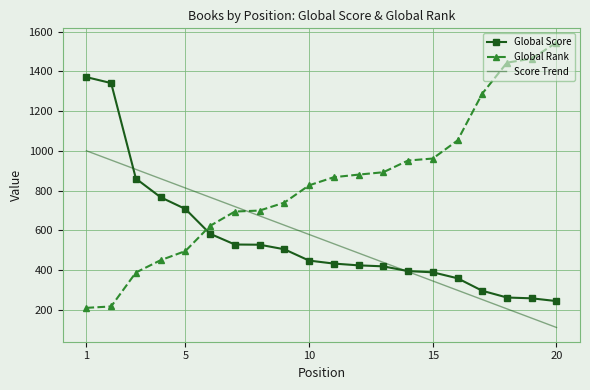

Rank the series by their maximum value, from highest to lowest.

Global Rank, Global Score, Score Trend